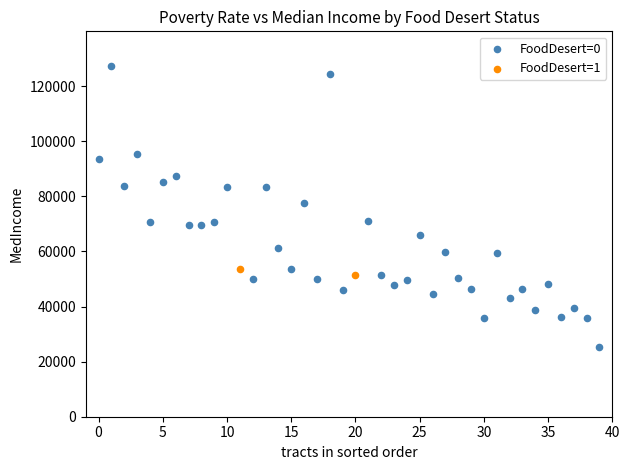

Which series has the largest Y range (max minus min)?

FoodDesert=0